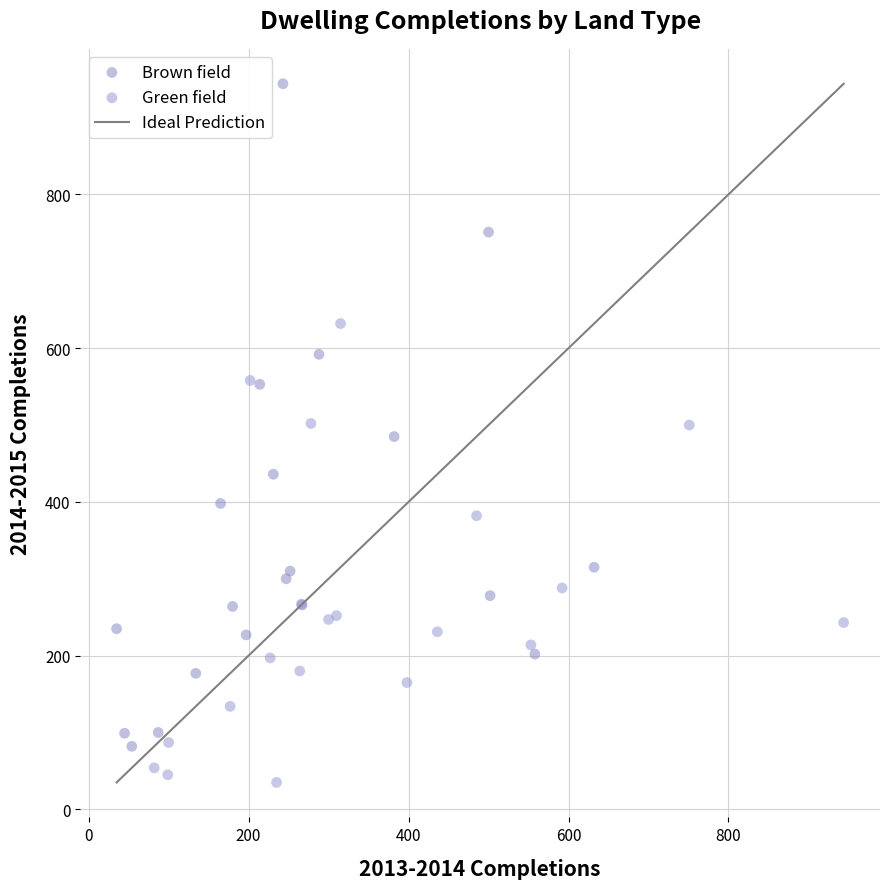

Which series contains the lowest Y value?

Green field